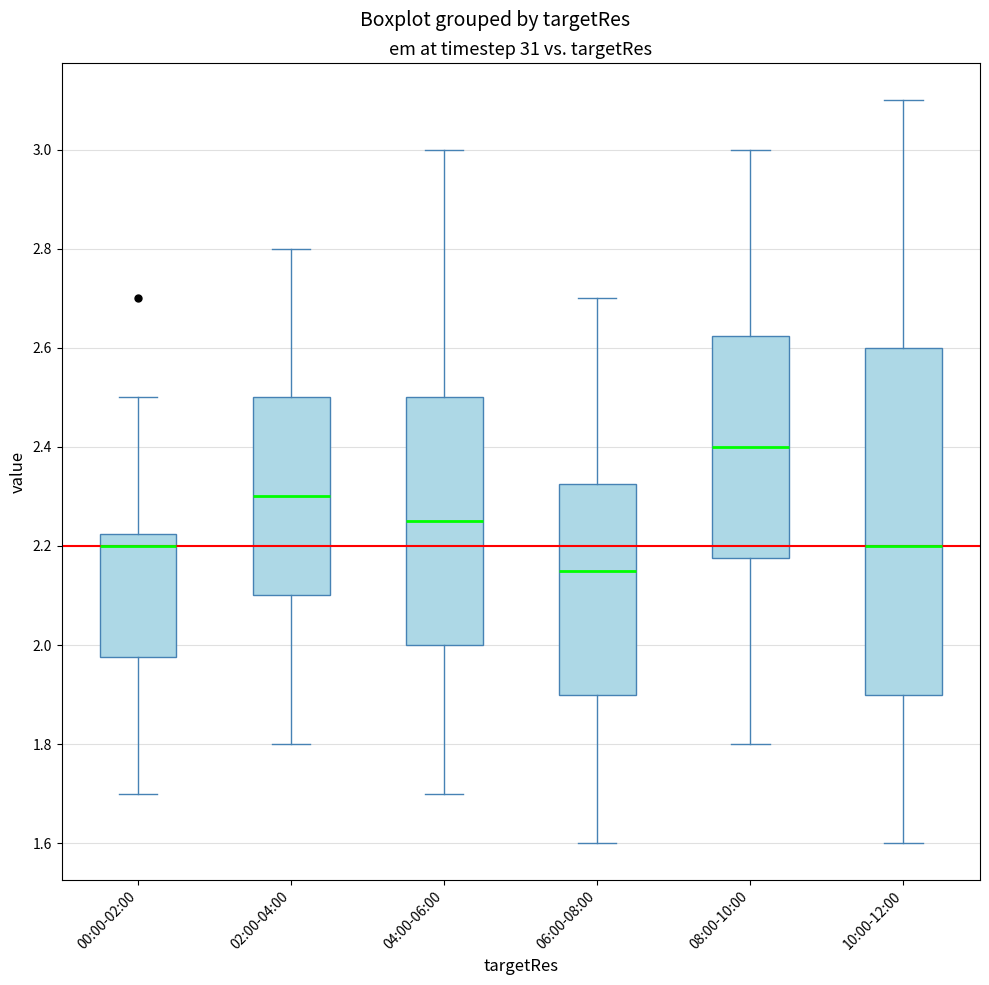

Reading left to right, read every box against the y-axis: the position of its median line, the range the box covers, and the ends of its whiskers. The values are not printed on the chart, so give them approximately, as read against the axis.

00:00-02:00: median 2.20, box 1.98 to 2.22, whiskers 1.70 to 2.50
02:00-04:00: median 2.30, box 2.10 to 2.50, whiskers 1.80 to 2.80
04:00-06:00: median 2.26, box 2.00 to 2.50, whiskers 1.70 to 3.00
06:00-08:00: median 2.16, box 1.90 to 2.32, whiskers 1.60 to 2.70
08:00-10:00: median 2.40, box 2.18 to 2.62, whiskers 1.80 to 3.00
10:00-12:00: median 2.20, box 1.90 to 2.60, whiskers 1.60 to 3.10